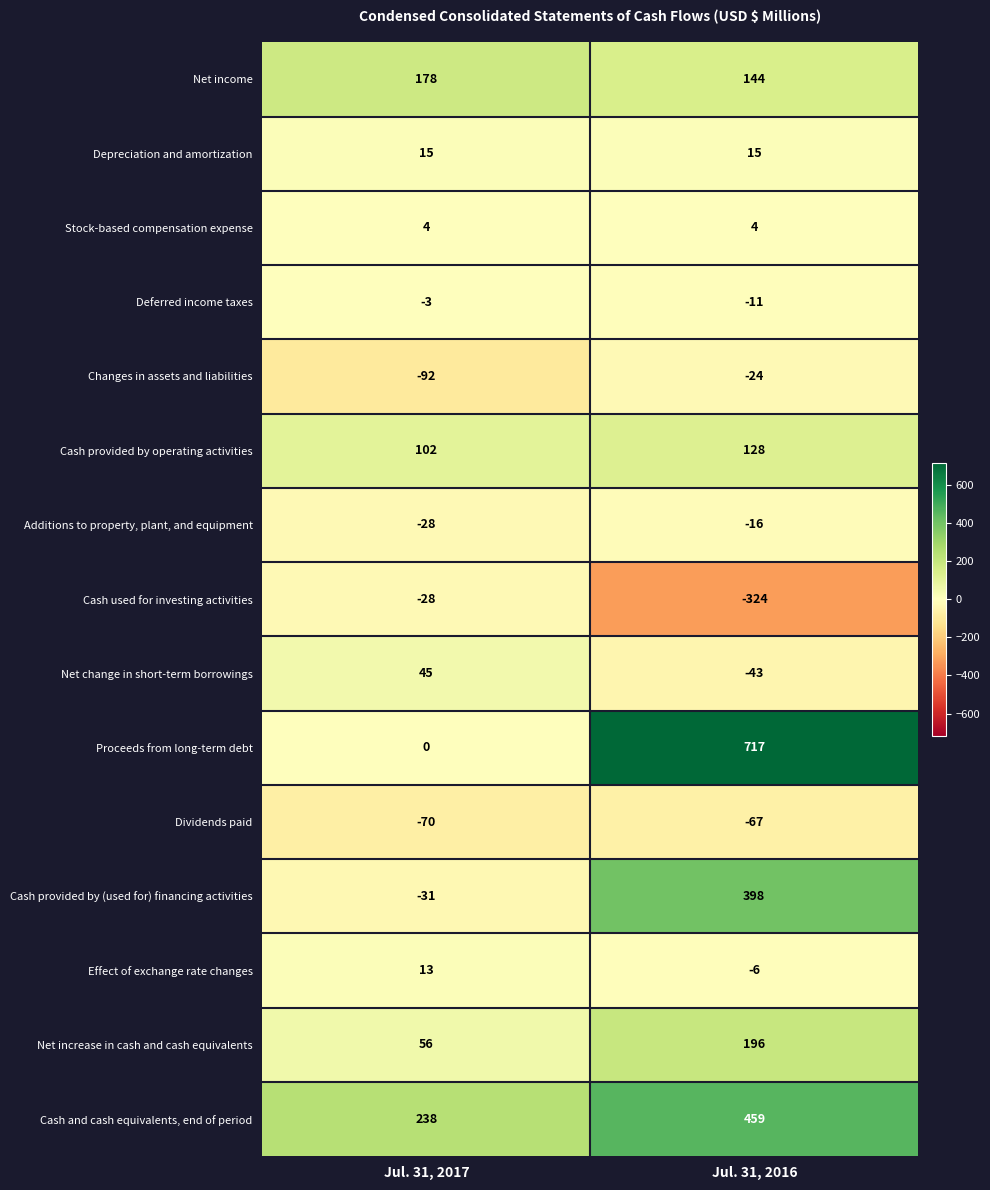

Which series changed the most between Jul. 31, 2017 and Jul. 31, 2016?

Proceeds from long-term debt